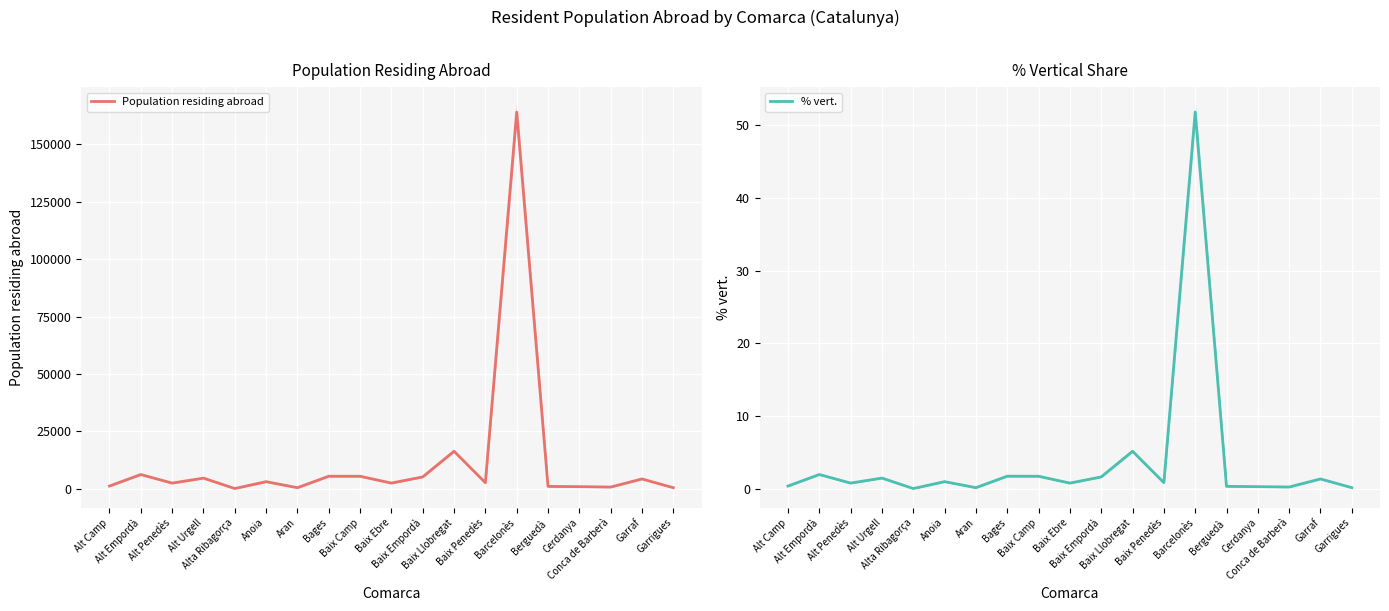

What is the label of the 17th point from the right?

Alt Penedès